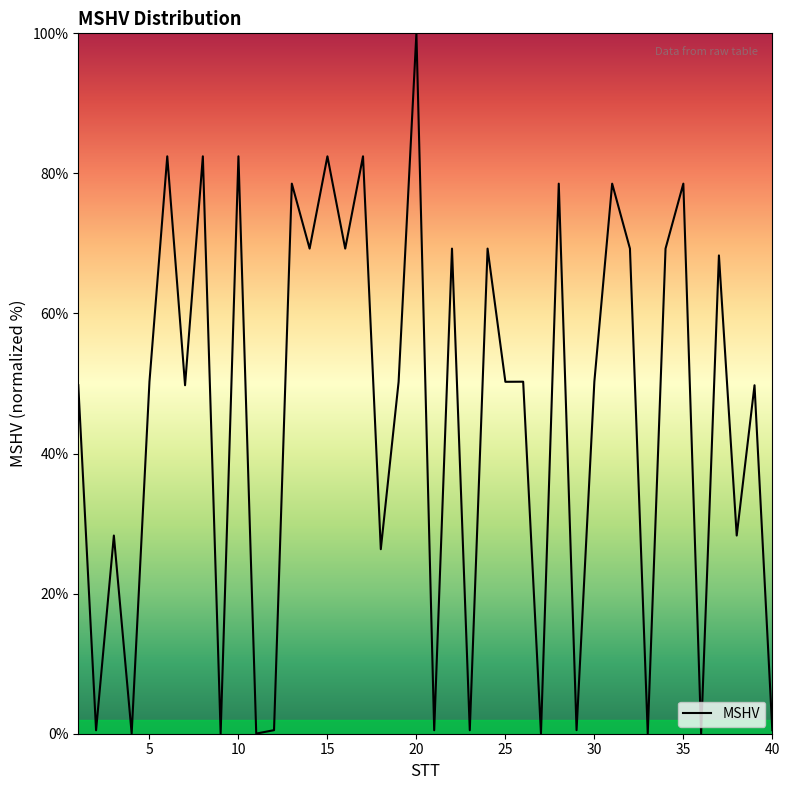

What is the greatest value displayed?

100.0